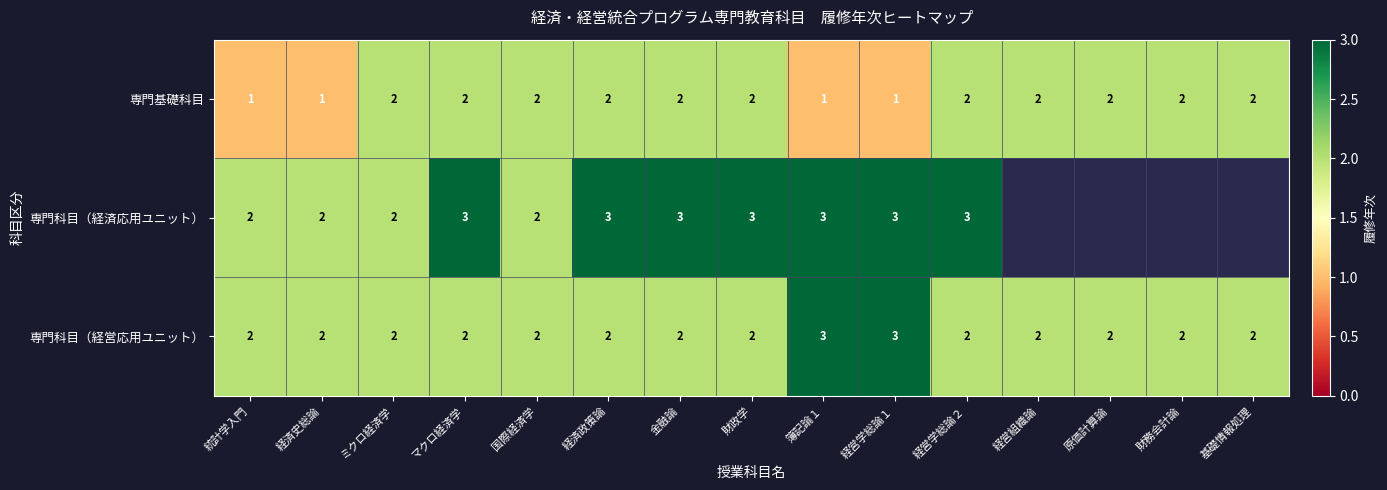

The 専門科目（経済応用ユニット） series shows 0.6 at 経営学総論２. True or false?

False